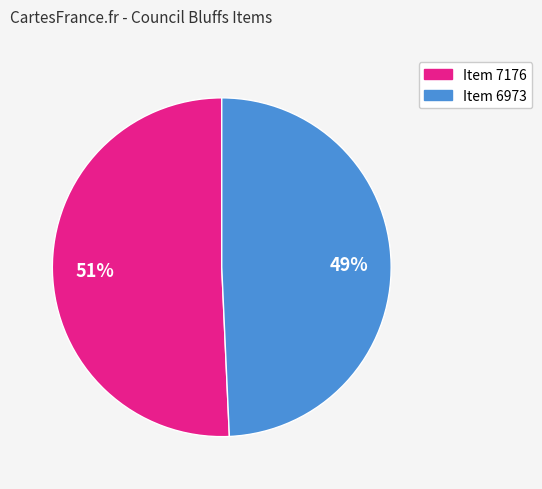

Rank the categories by value from highest to lowest.

Item 7176, Item 6973